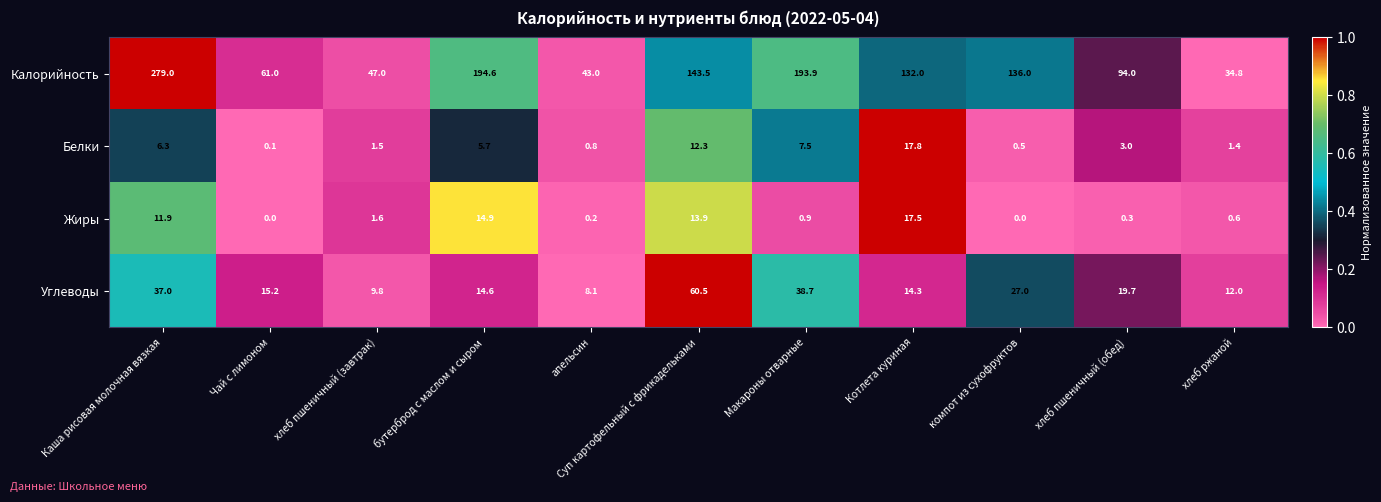

Which series has the widest spread of values?

Калорийность